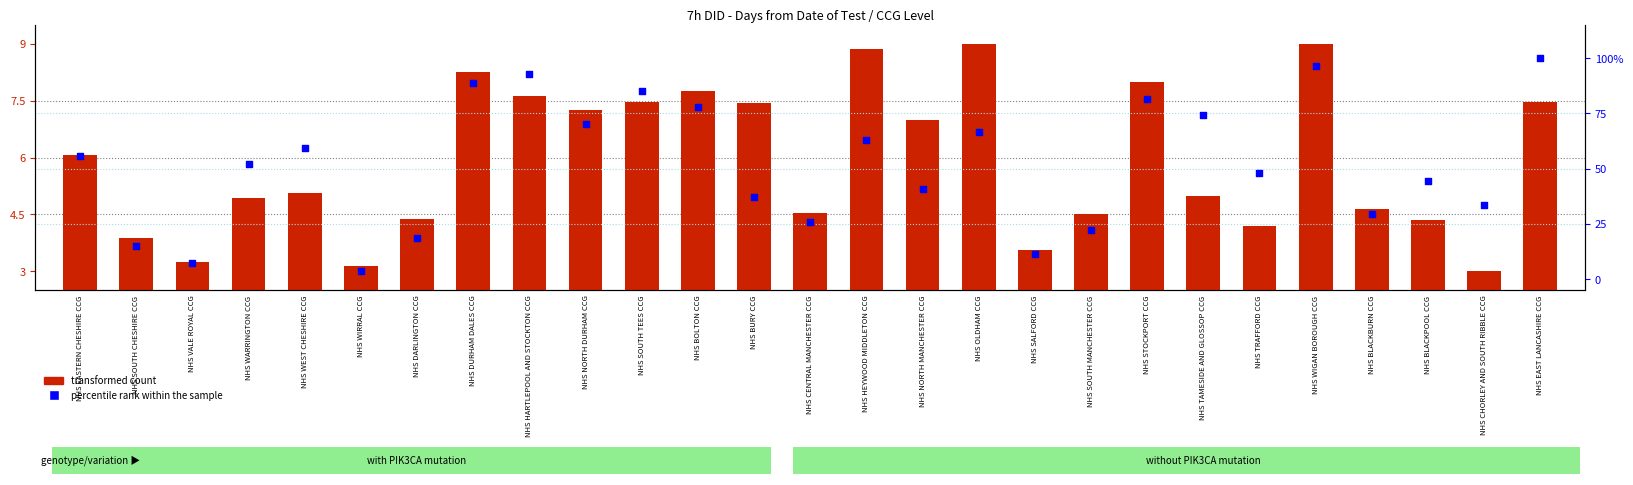

Is the value of percentile rank within the sample at NHS EAST LANCASHIRE CCG greater than the value of transformed count at NHS HEYWOOD MIDDLETON CCG?

Yes